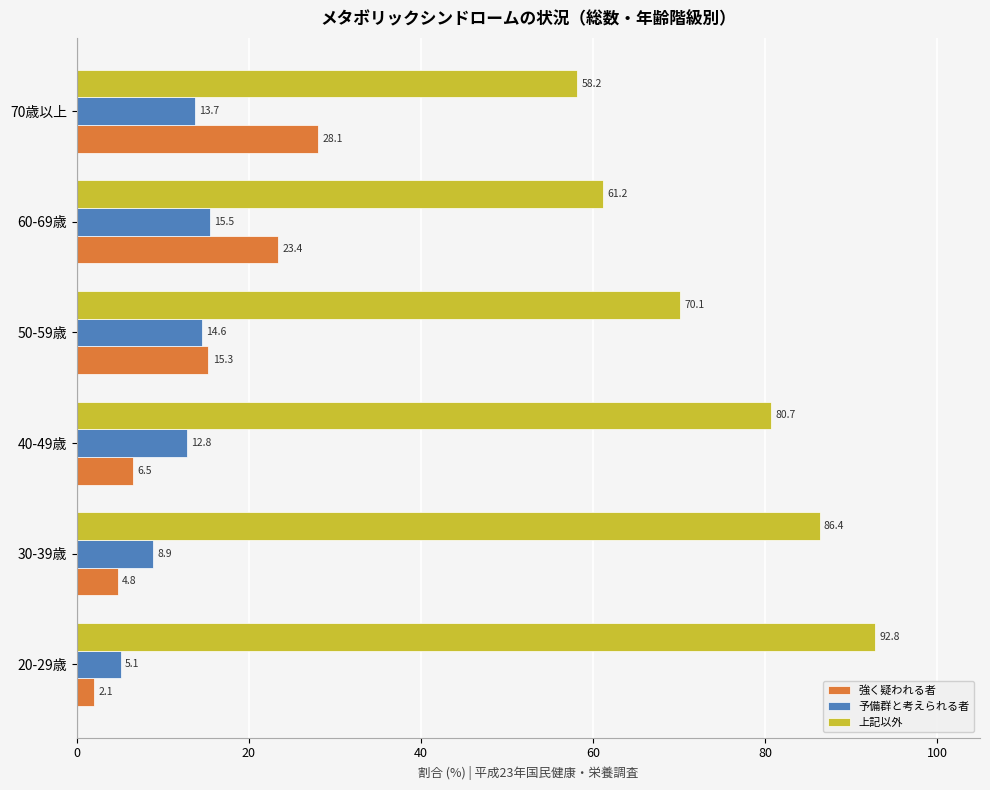

Read the 予備群と考えられる者 value at 60-69歳.

15.5